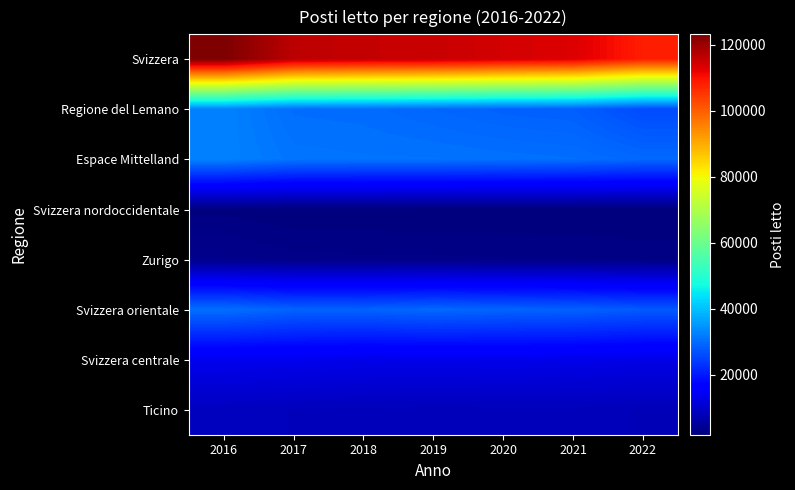

At 2018, list the series in order from smallest to largest.

Svizzera nordoccidentale, Zurigo, Ticino, Svizzera centrale, Svizzera orientale, Regione del Lemano, Espace Mittelland, Svizzera